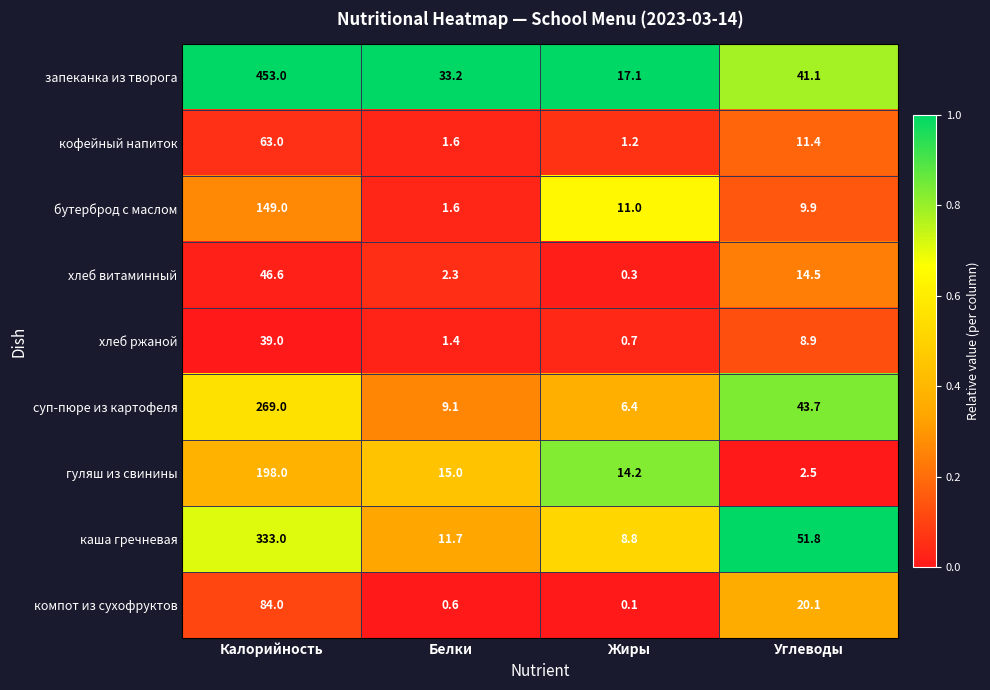

What is the difference between the maximum and minimum values in the запеканка из творога series?

435.9